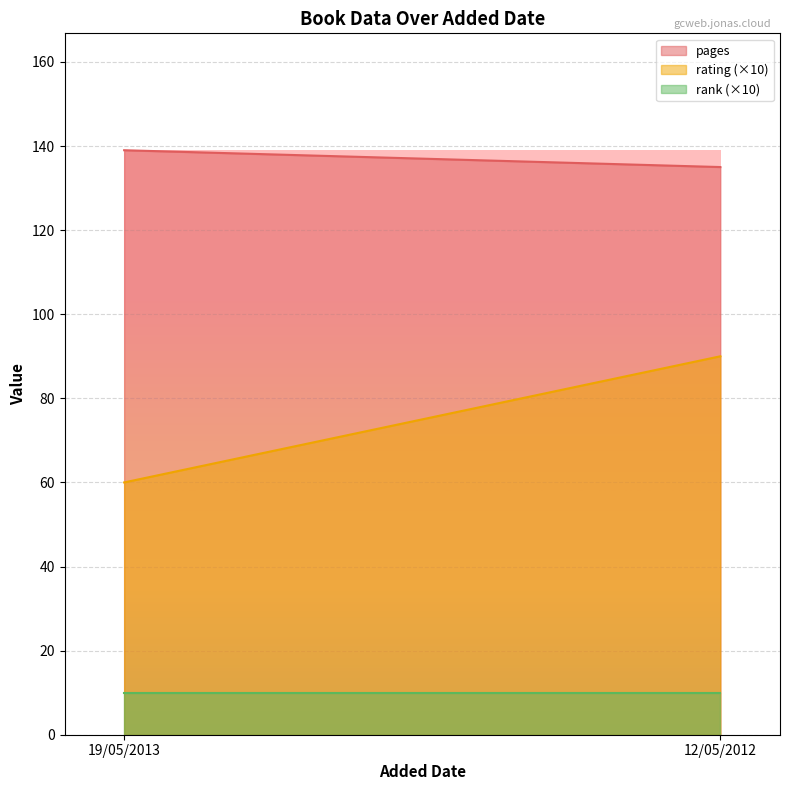

Reading left to right, list all the values displayed in this chart.

pages: 139	135
rating: 6	9
rank: 1	1